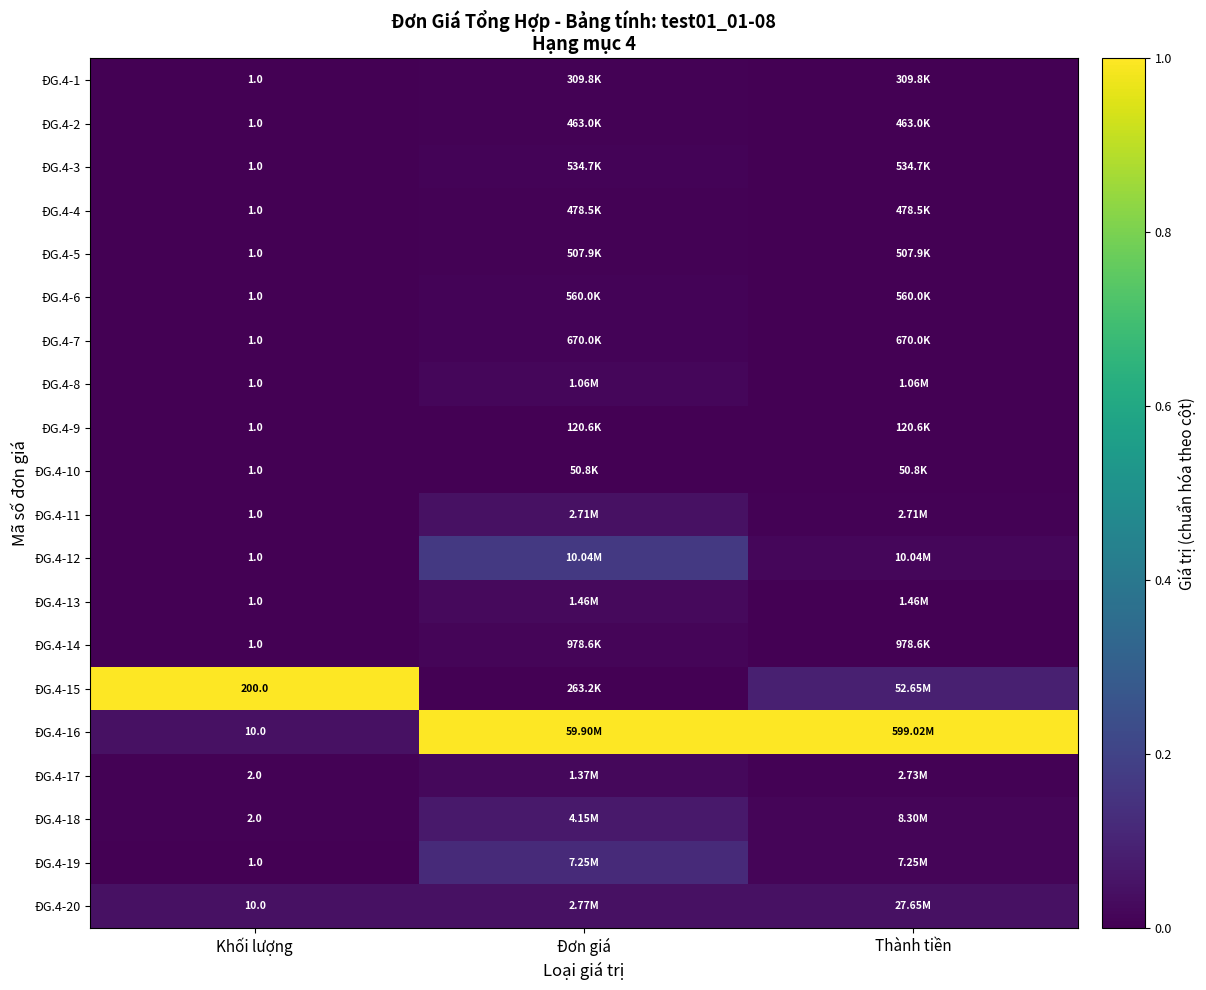

Between Thành tiền and Khối lượng, which is larger?

Thành tiền